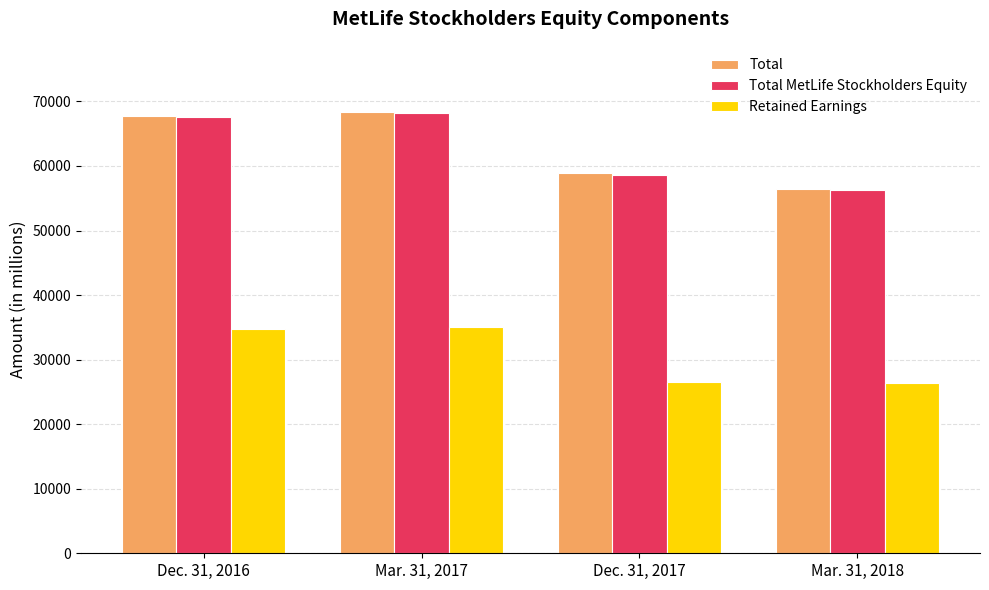

At which label does Total reach its peak?

Mar. 31, 2017